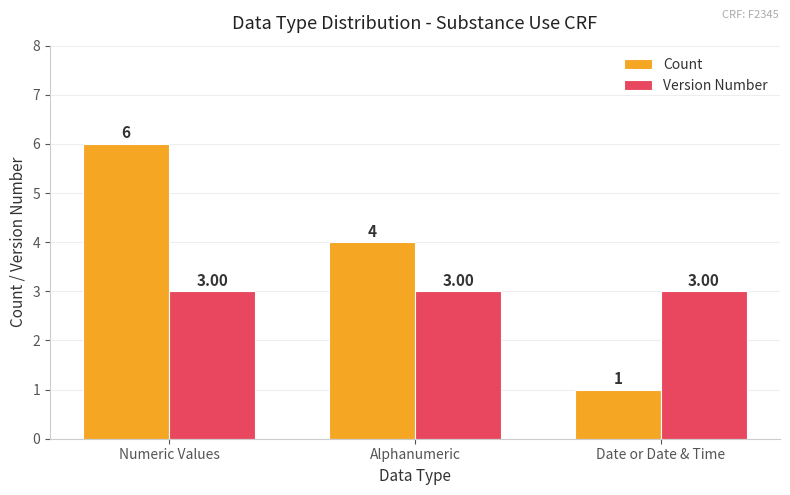

Rank the categories by Count value from lowest to highest.

Date or Date & Time, Alphanumeric, Numeric Values